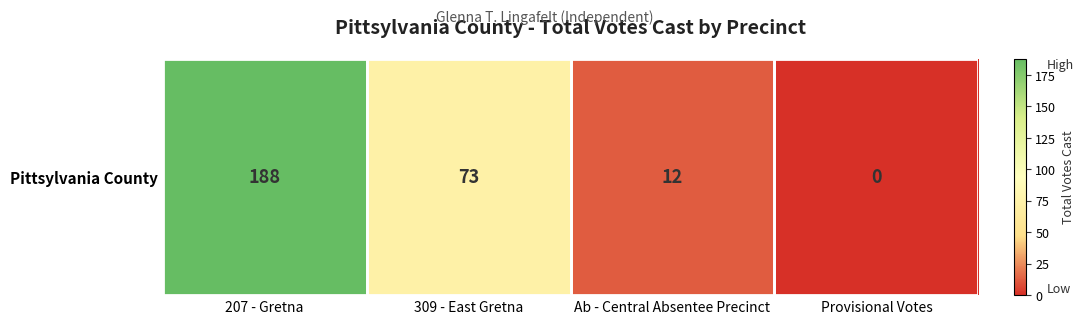

At which label is the value closest to 94?

309 - East Gretna